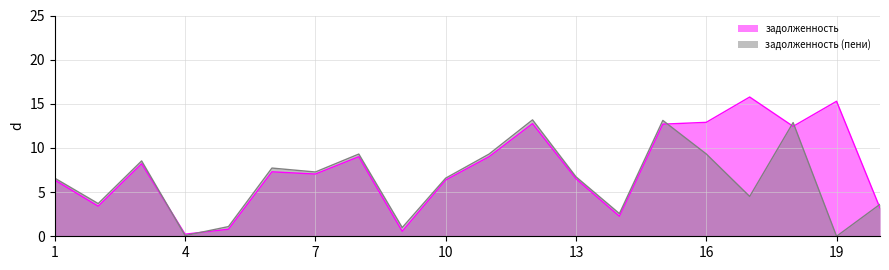

At 3, list the series in order from largest to smallest.

задолженность (пени), задолженность